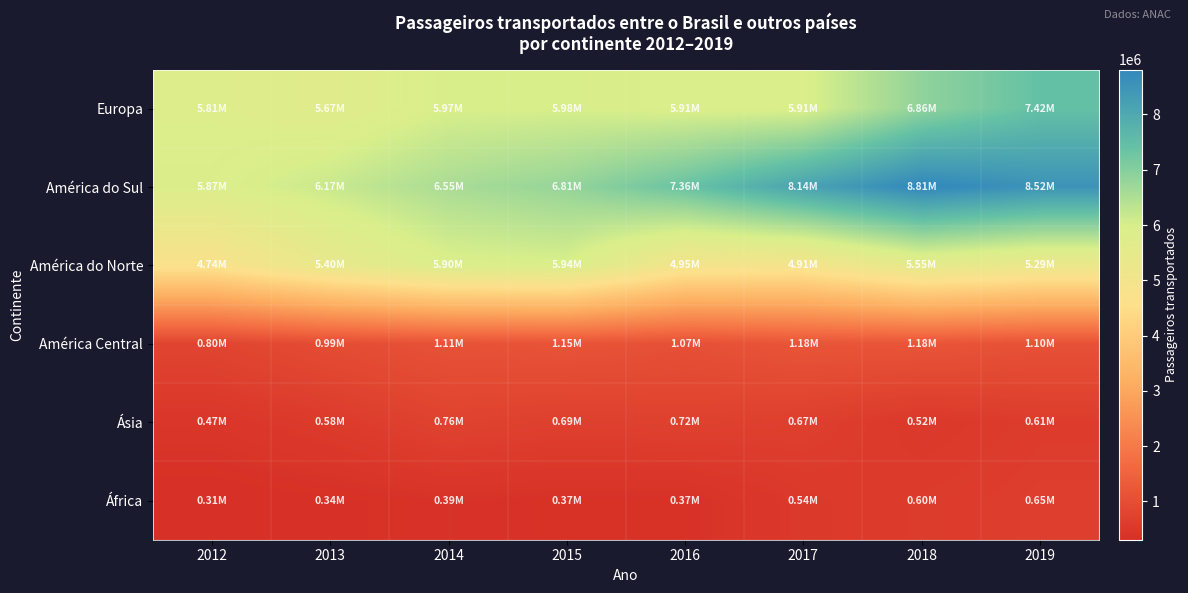

Rank the series by their maximum value, from lowest to highest.

África, Ásia, América Central, América do Norte, Europa, América do Sul